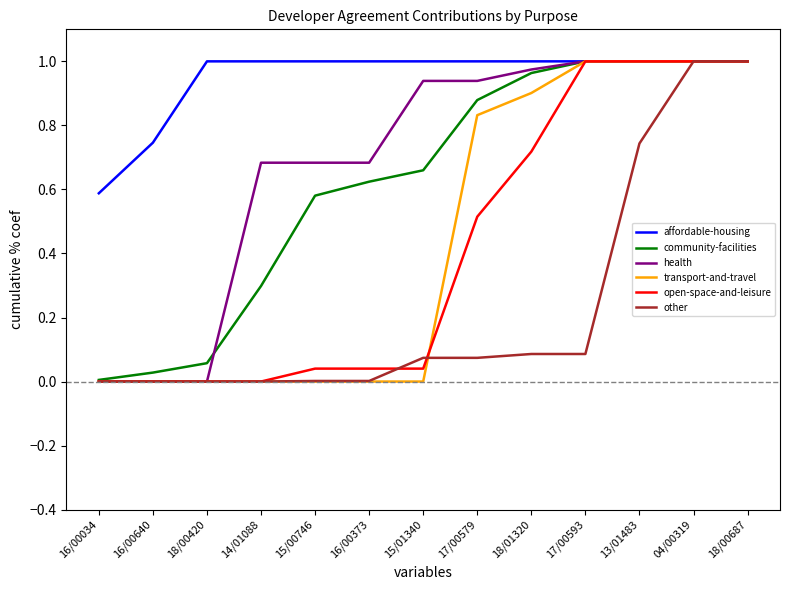

The other series shows 0.0 at 18/01320. True or false?

False